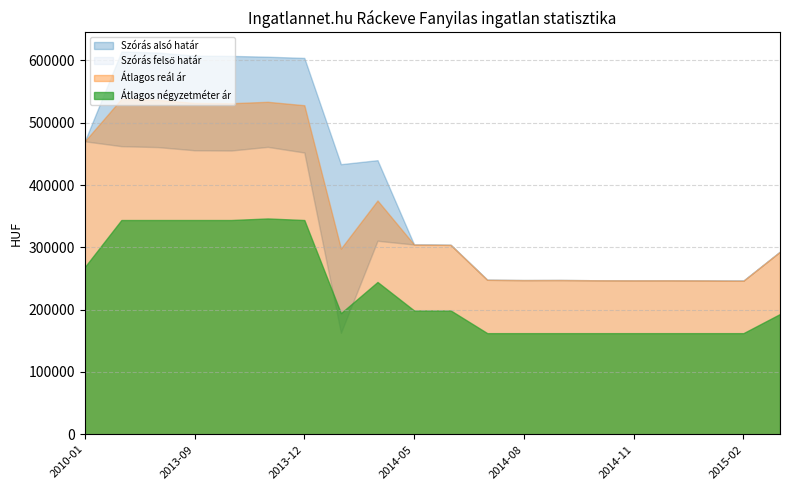

At 2014-12, list the series in order from smallest to largest.

Átlagos négyzetméter ár, Szórás alsó határ, Szórás felső határ, Átlagos reál ár